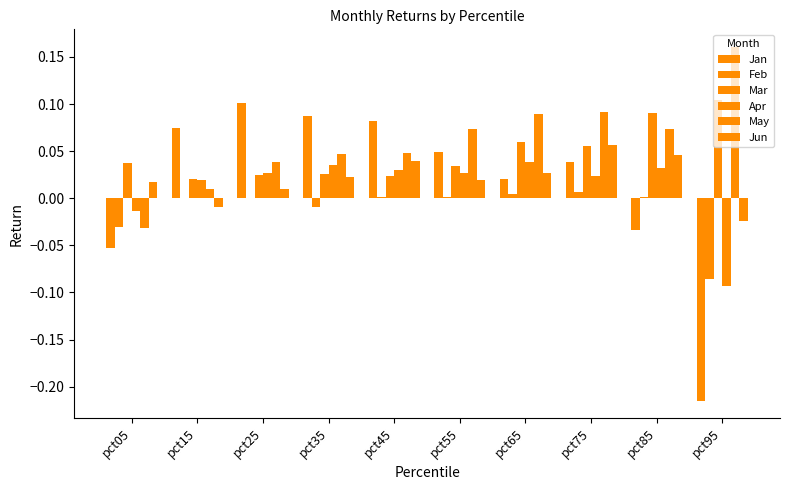

What is the difference between the Jun values at pct85 and pct15?

0.1